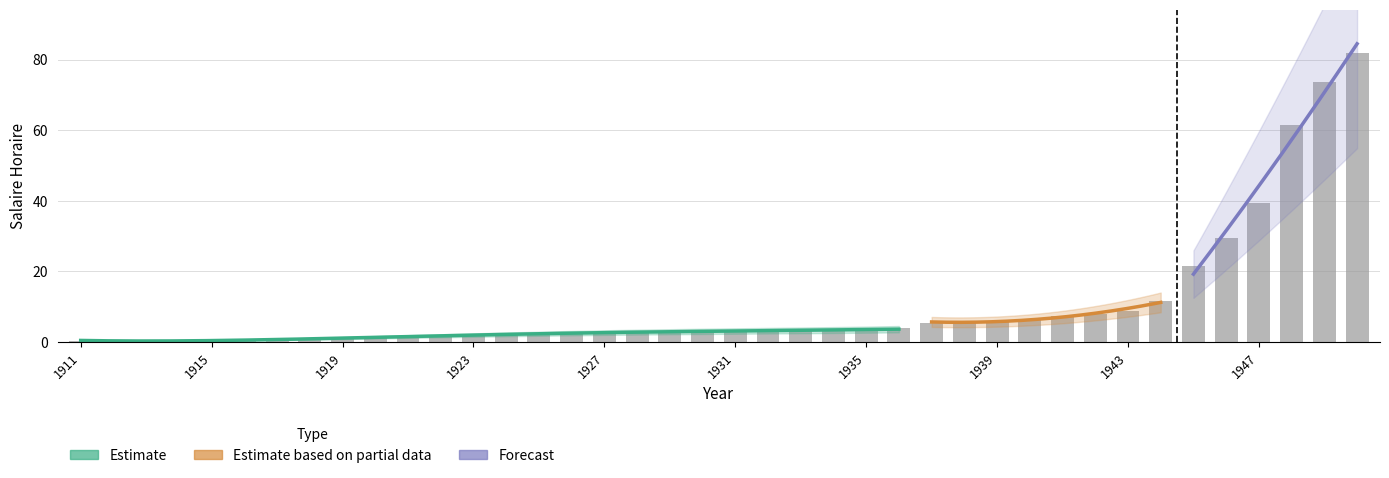

Read the value at 1918.

0.7